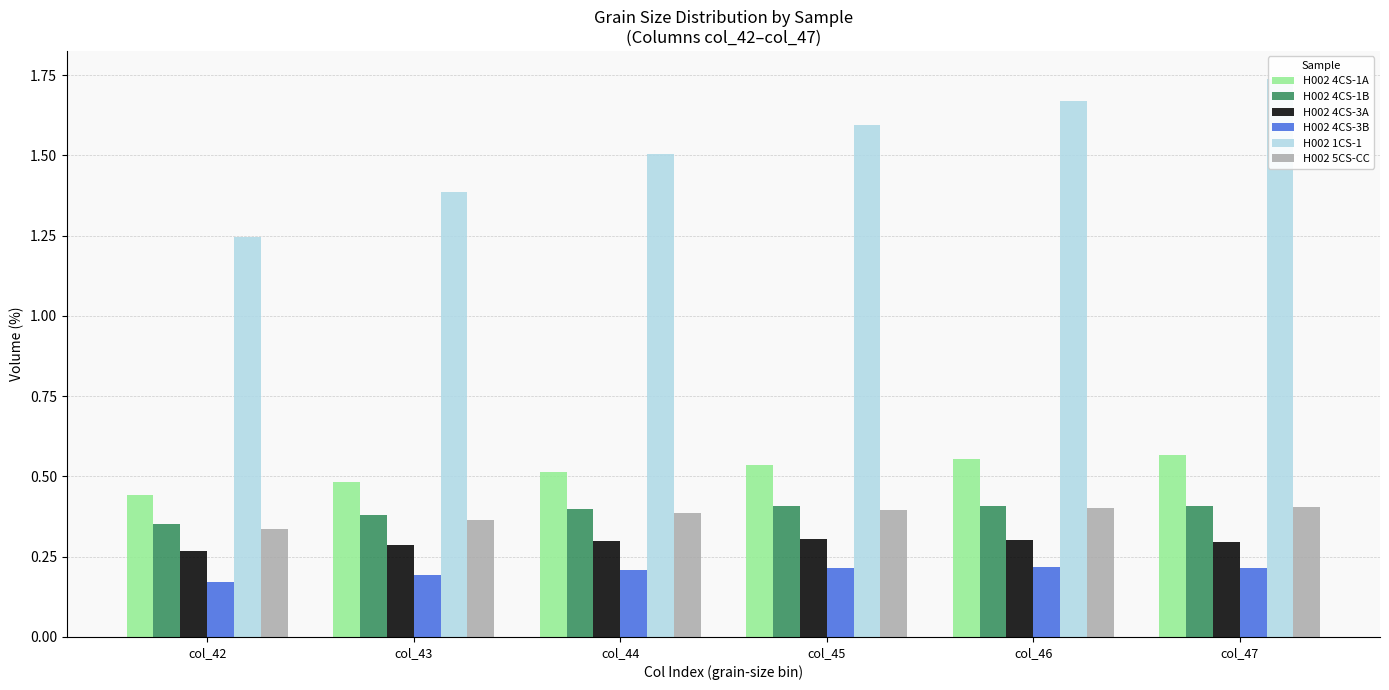

Where is H002 4CS-1B nearest to the value 0?

col_42